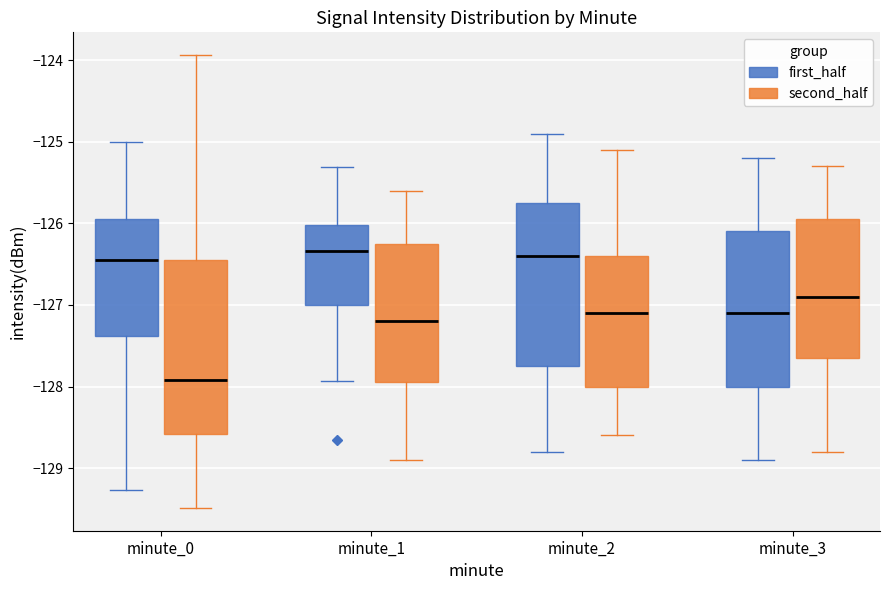

Reading left to right, read every box against the y-axis: the position of its median line, the range the box covers, and the ends of its whiskers. The values are not printed on the chart, so give them approximately, as read against the axis.

minute_0 (first_half): median -126.4, box -127.4 to -126.0, whiskers -129.3 to -125.0
minute_0 (second_half): median -127.9, box -128.6 to -126.4, whiskers -129.5 to -123.9
minute_1 (first_half): median -126.3, box -127.0 to -126.0, whiskers -127.9 to -125.3
minute_1 (second_half): median -127.2, box -127.9 to -126.2, whiskers -128.9 to -125.6
minute_2 (first_half): median -126.4, box -127.7 to -125.7, whiskers -128.8 to -124.9
minute_2 (second_half): median -127.1, box -128.0 to -126.4, whiskers -128.6 to -125.1
minute_3 (first_half): median -127.1, box -128.0 to -126.1, whiskers -128.9 to -125.2
minute_3 (second_half): median -126.9, box -127.6 to -125.9, whiskers -128.8 to -125.3